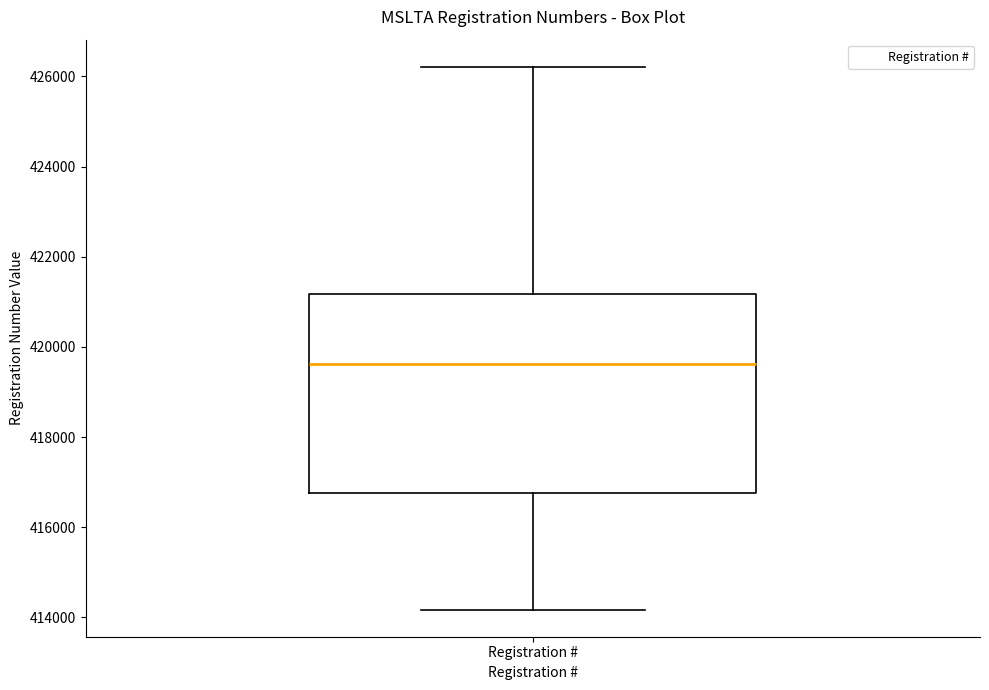

Read this box plot against the y-axis: the position of the median line, the range covered by the box, and the ends of both whiskers. The values are not printed on the chart, so give them approximately, as read against the axis.

median 419600, box 416800 to 421200, whiskers 414200 to 426200